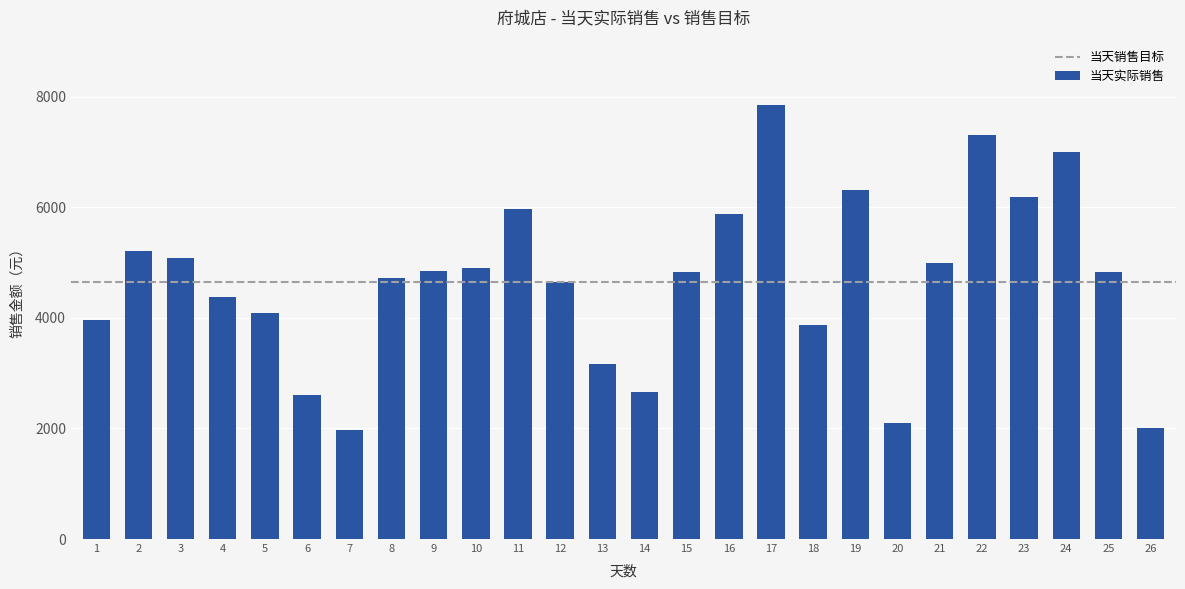

What is the maximum value shown in the chart?

7854.5